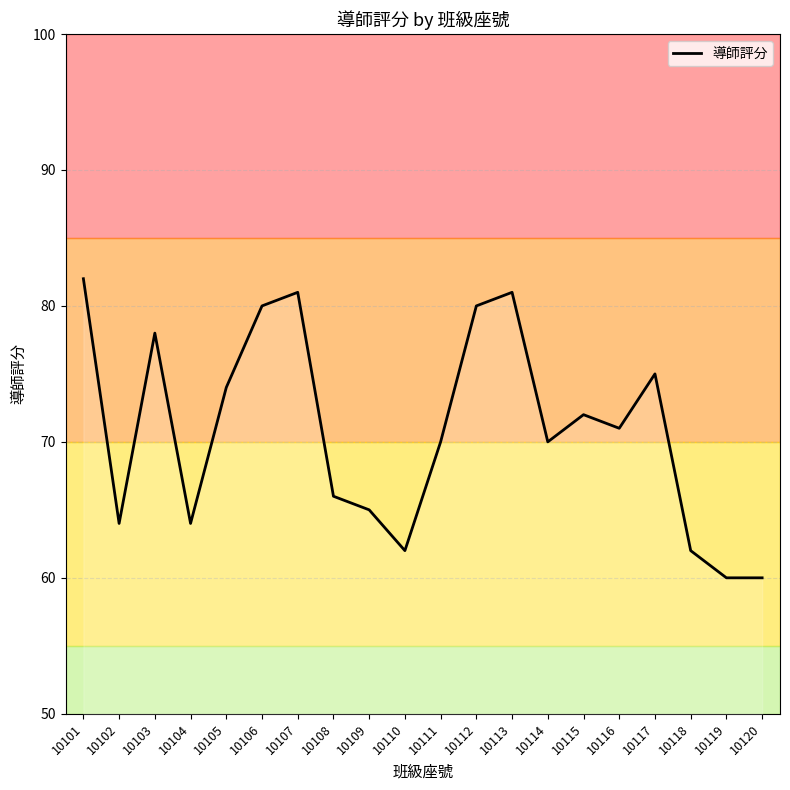

What is the difference between the values at 10101 and 10117?

7